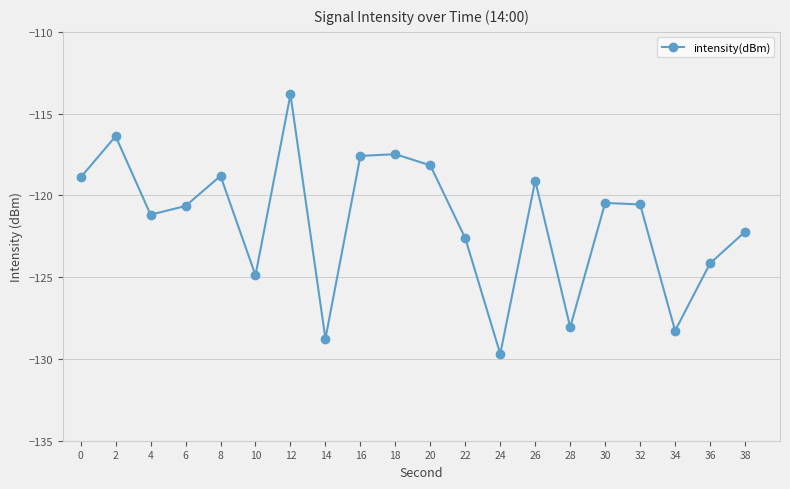

What is the difference between the values at 12 and 30?

6.6